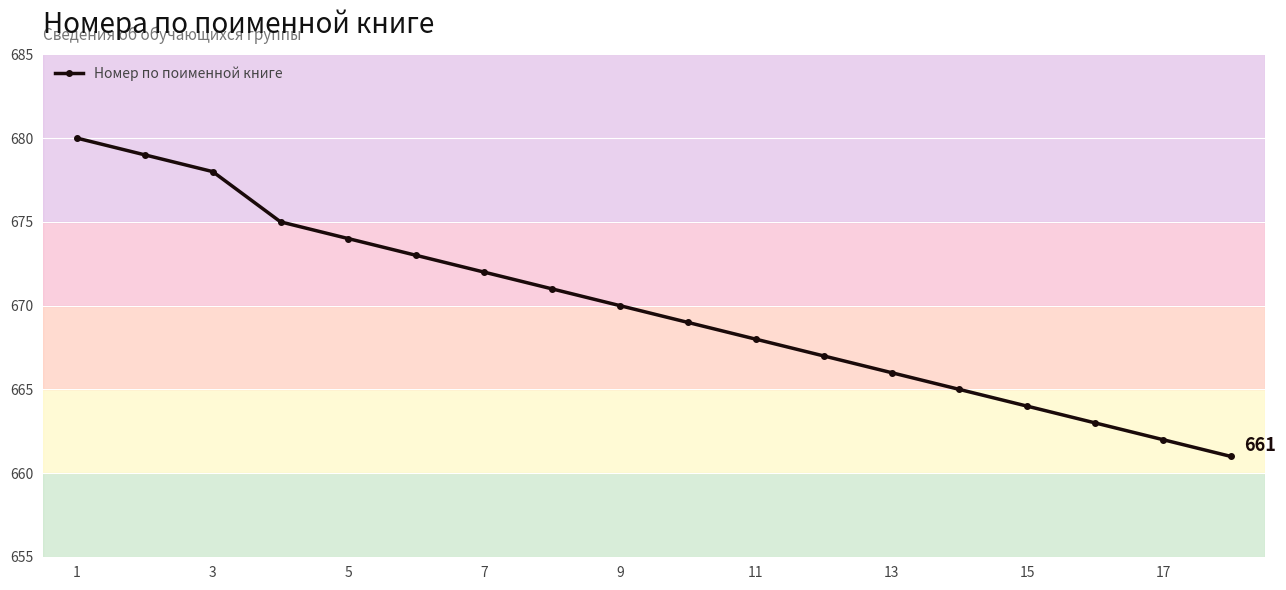

Reading left to right, transcribe all the data shown in this chart.

680	679	678	675	674	673	672	671	670	669	668	667	666	665	664	663	662	661